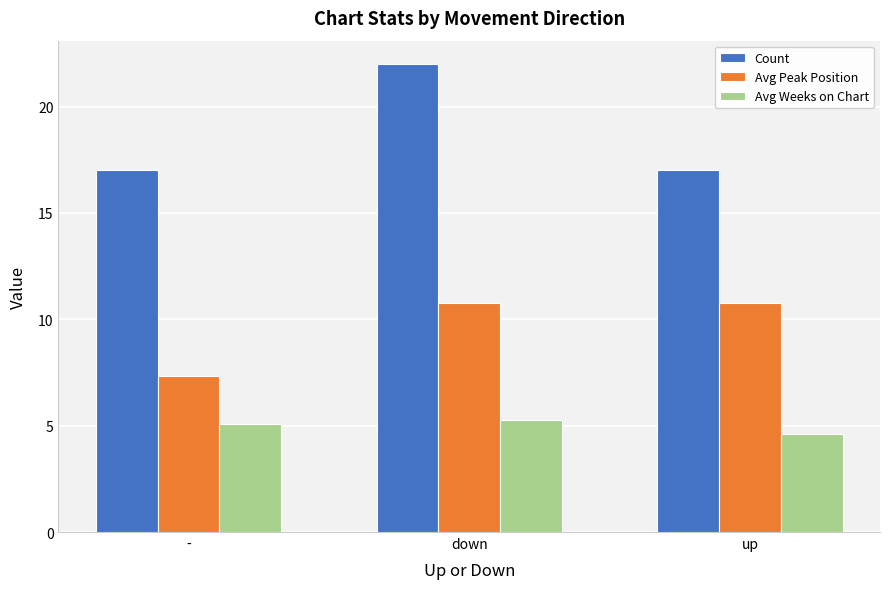

The value of Avg Weeks on Chart at down is 5.3. True or false?

True